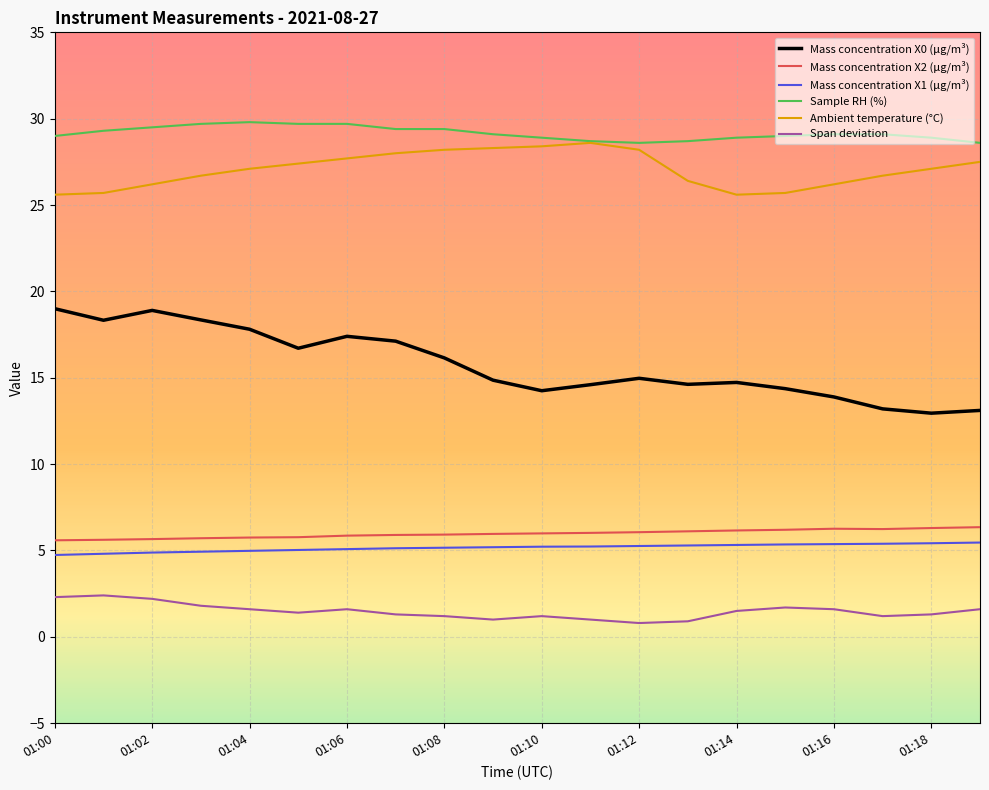

What is the lowest value of the Span deviation series?

0.8